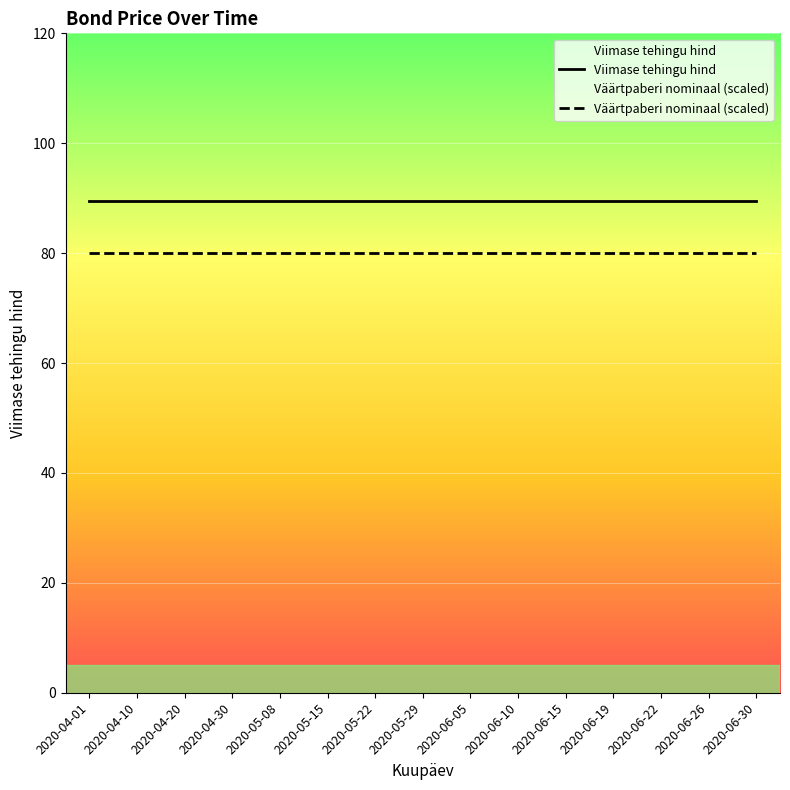

Which category has the highest value in the Viimase tehingu hind series?

2020-04-01